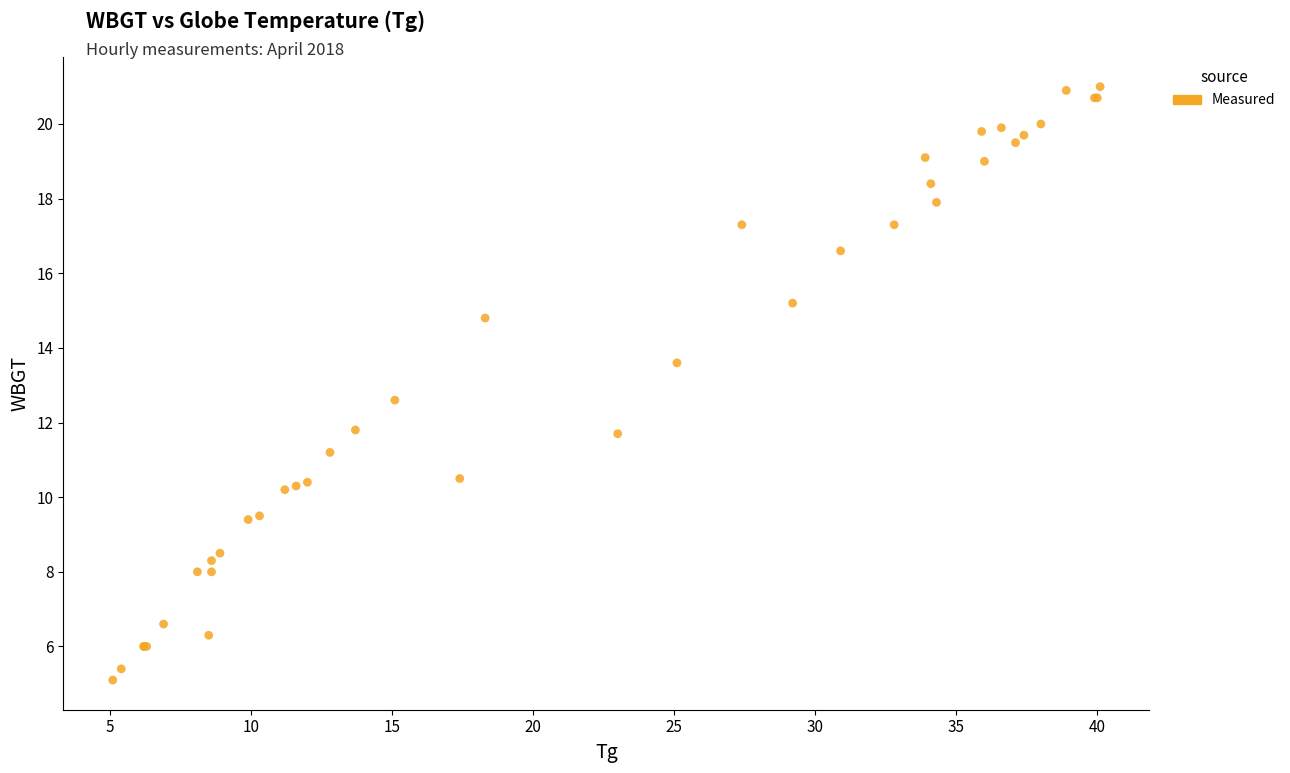

What Y value in the scatter plot is closest to 13?

12.6